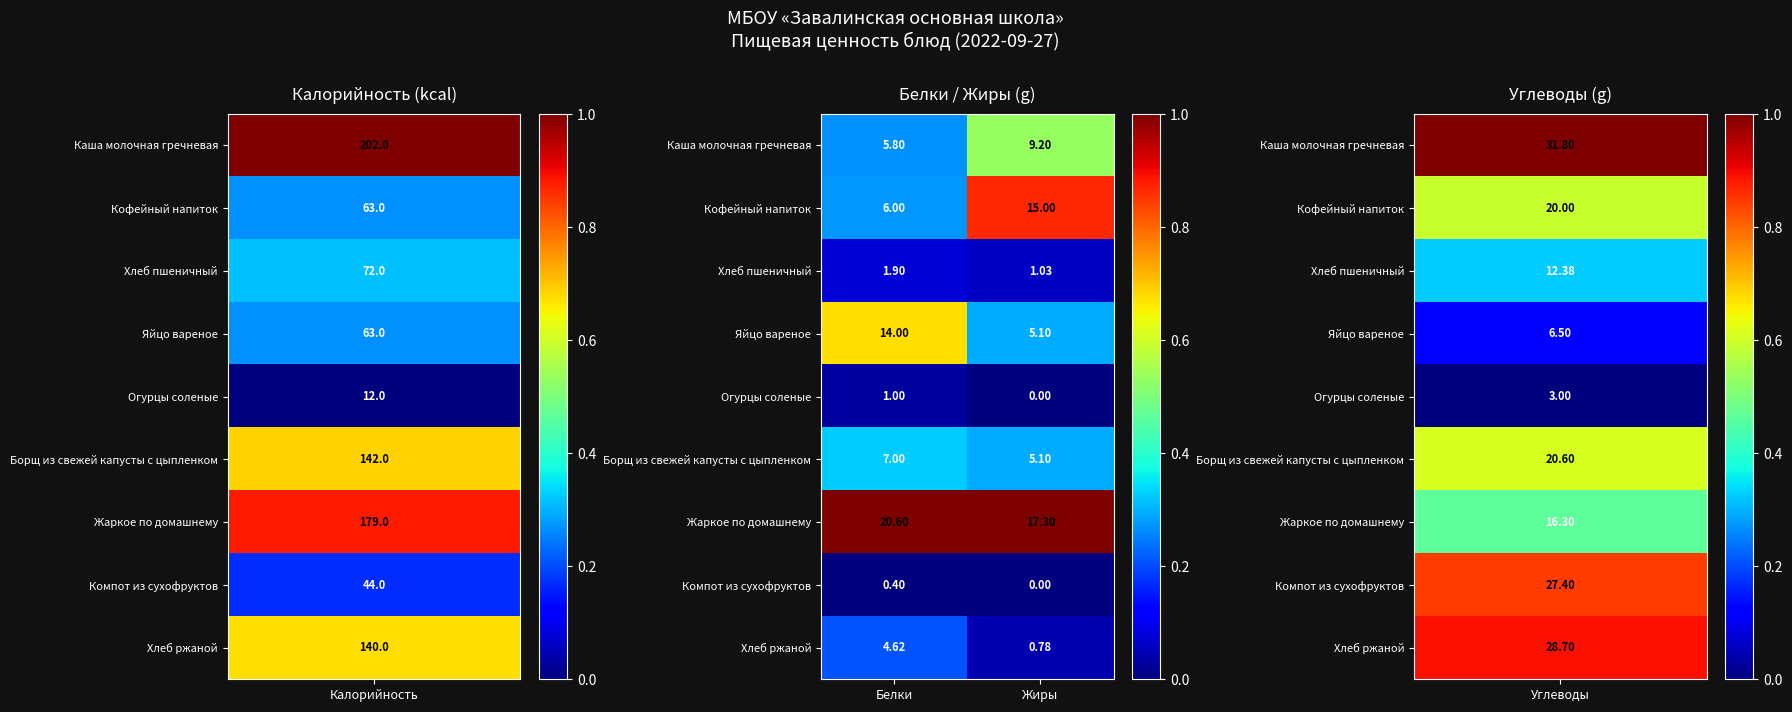

List the labels in order of Хлеб ржаной value, largest first.

Белки, Жиры